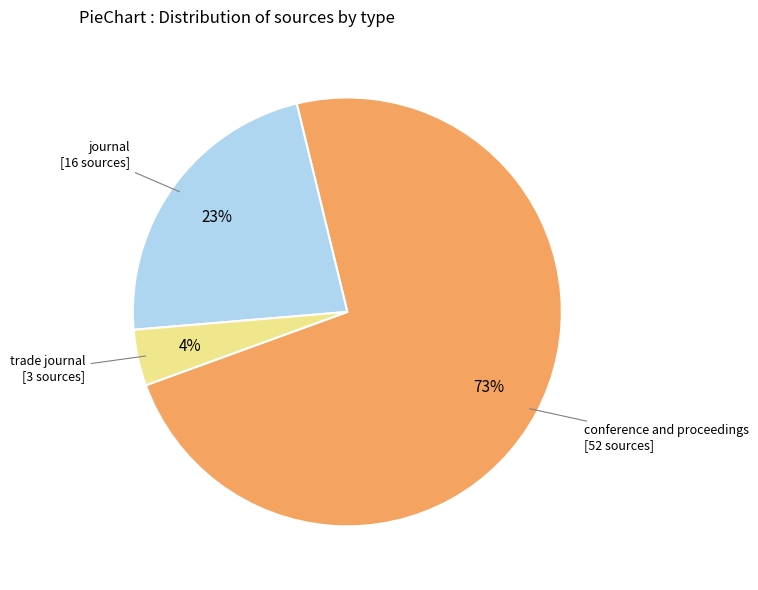

Is there a majority slice in this chart?

Yes